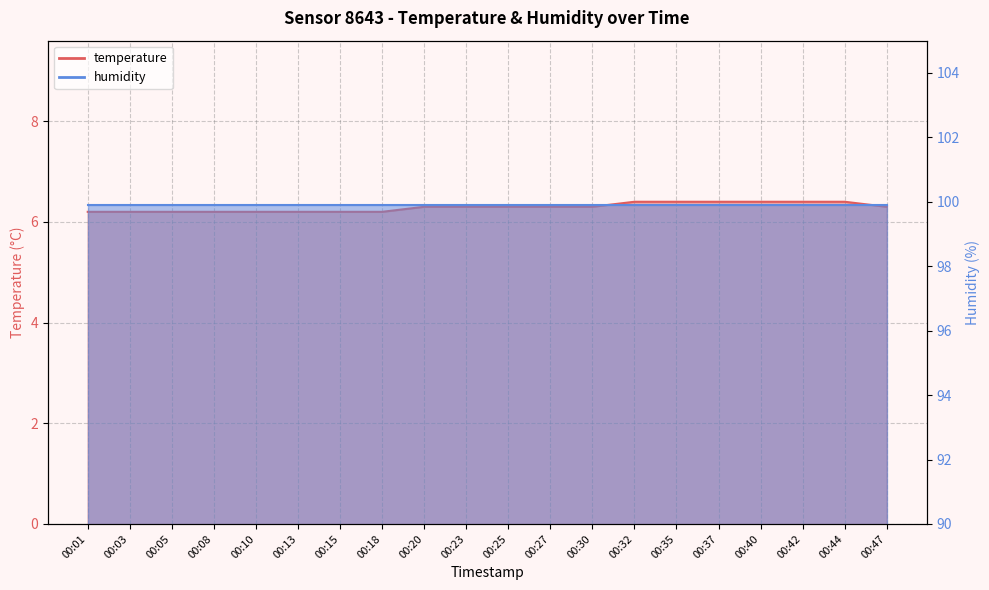

List the labels in order of value, largest first.

00:32, 00:35, 00:37, 00:40, 00:42, 00:44, 00:20, 00:23, 00:25, 00:27, 00:30, 00:47, 00:01, 00:03, 00:05, 00:08, 00:10, 00:13, 00:15, 00:18